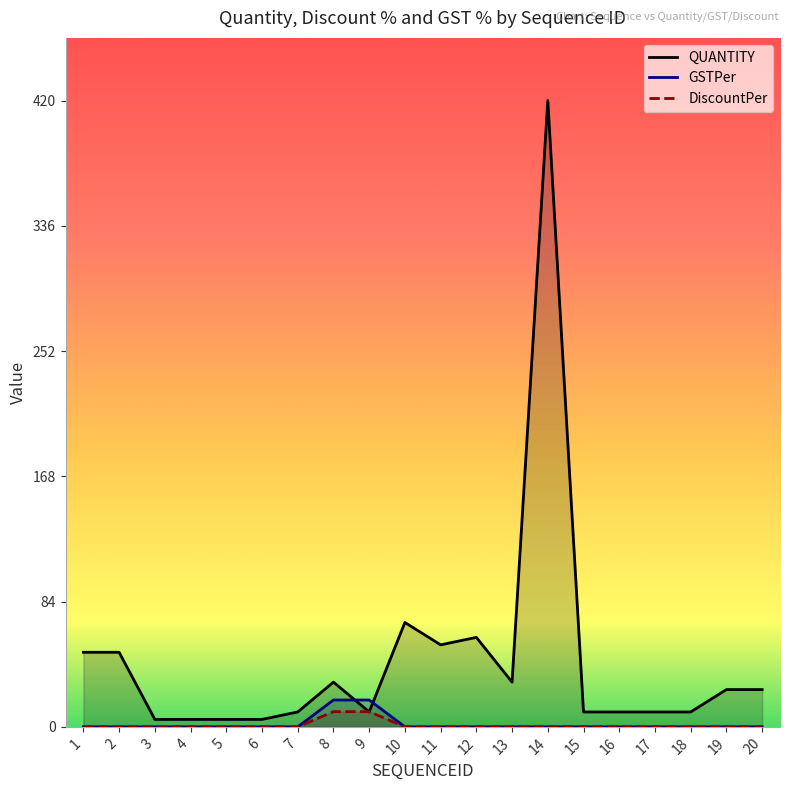

At which category is the sum across all series the highest?

14